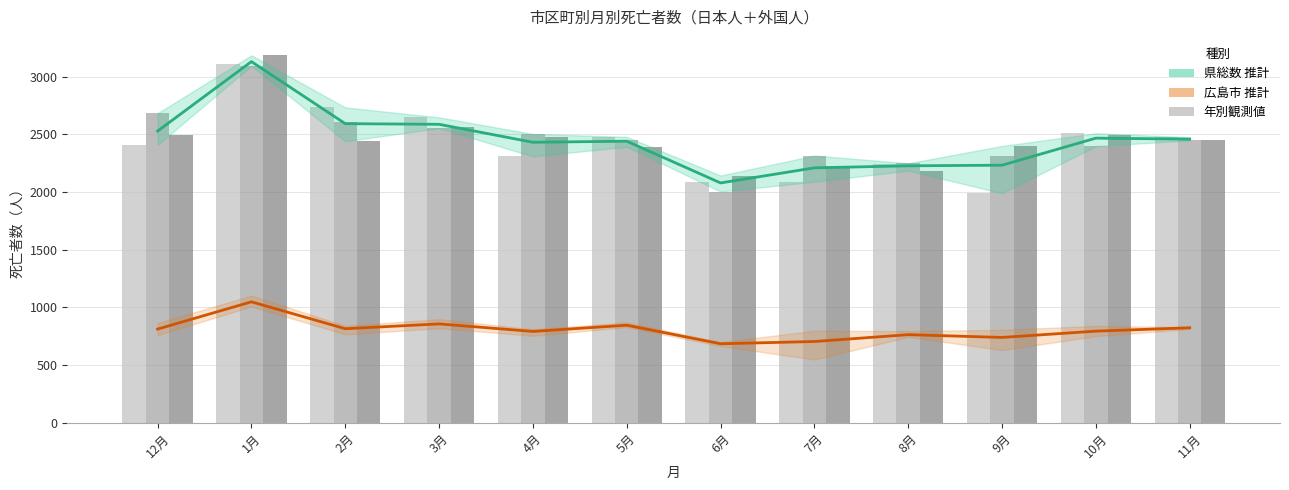

What is the difference between the highest and lowest values at 2月?

1917.7